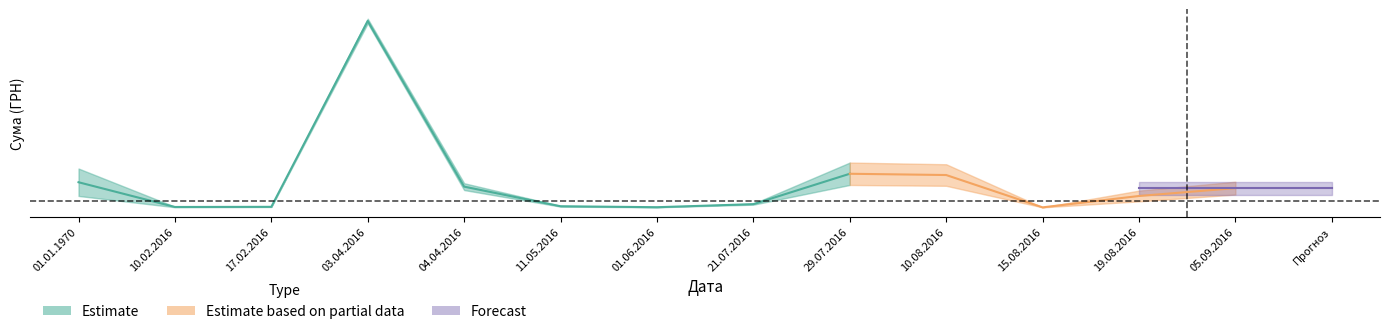

Which label corresponds to the smallest value in the chart?

15.08.2016